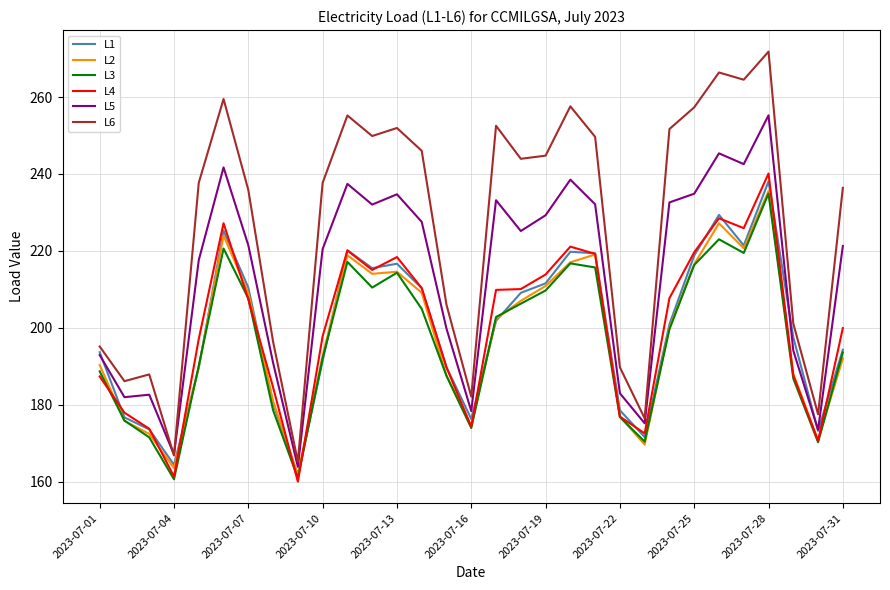

What is the difference between the maximum and minimum values in the L3 series?

74.2